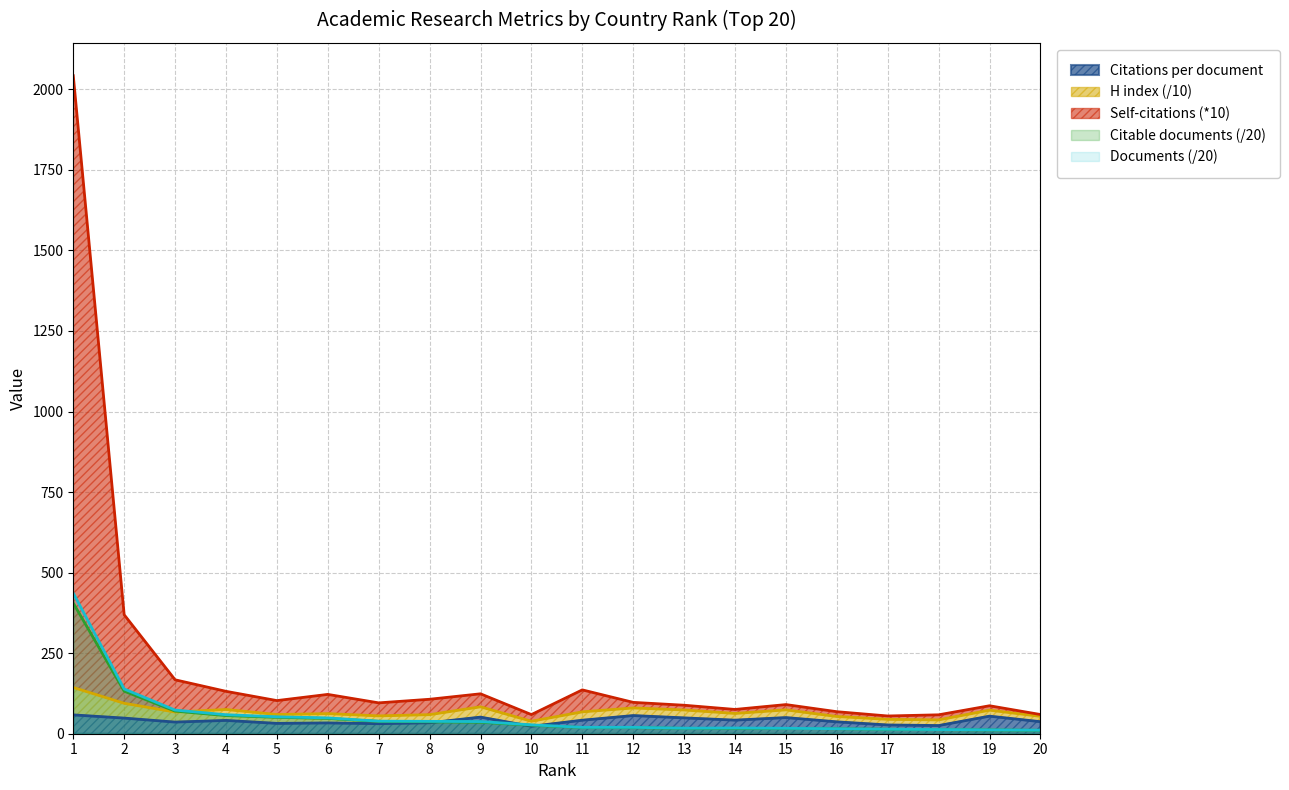

Read the Self-citations (k) value at 19.

86.8